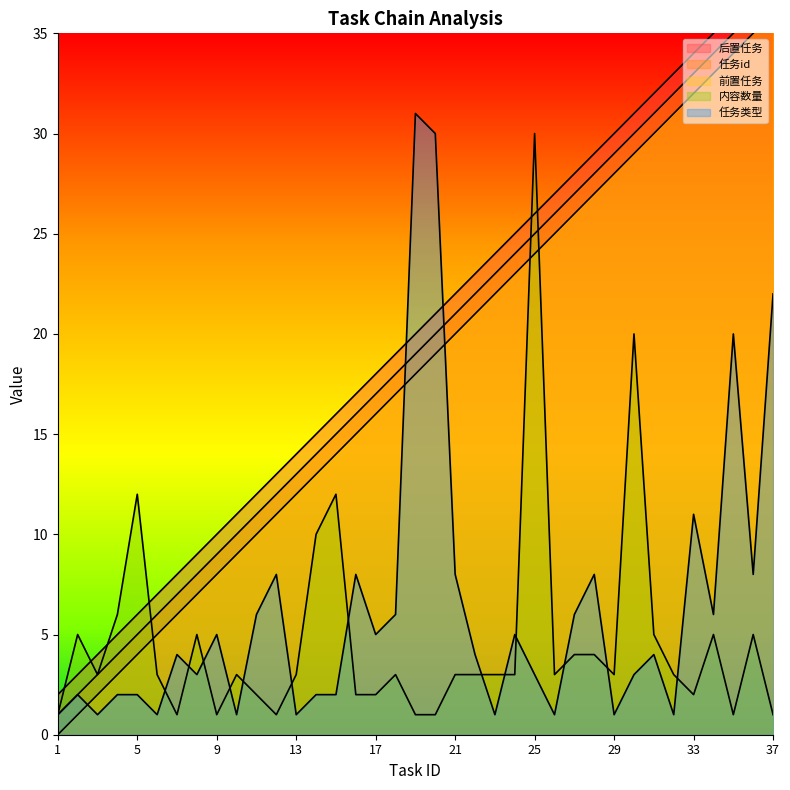

The value of 内容数量 at 29 is 1. True or false?

False